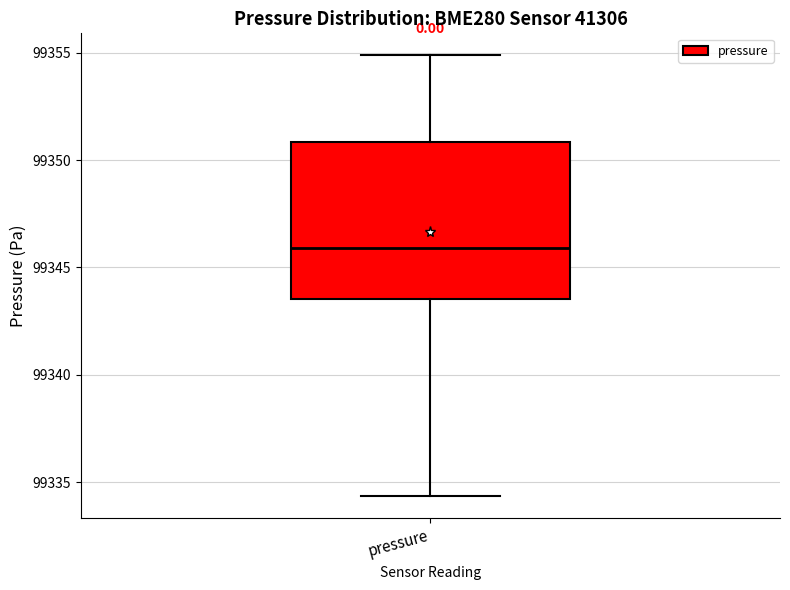

Where does the lower whisker of the box for pressure end on the y-axis? The values are not printed on the chart, so give them approximately, as read against the axis.

99334.5